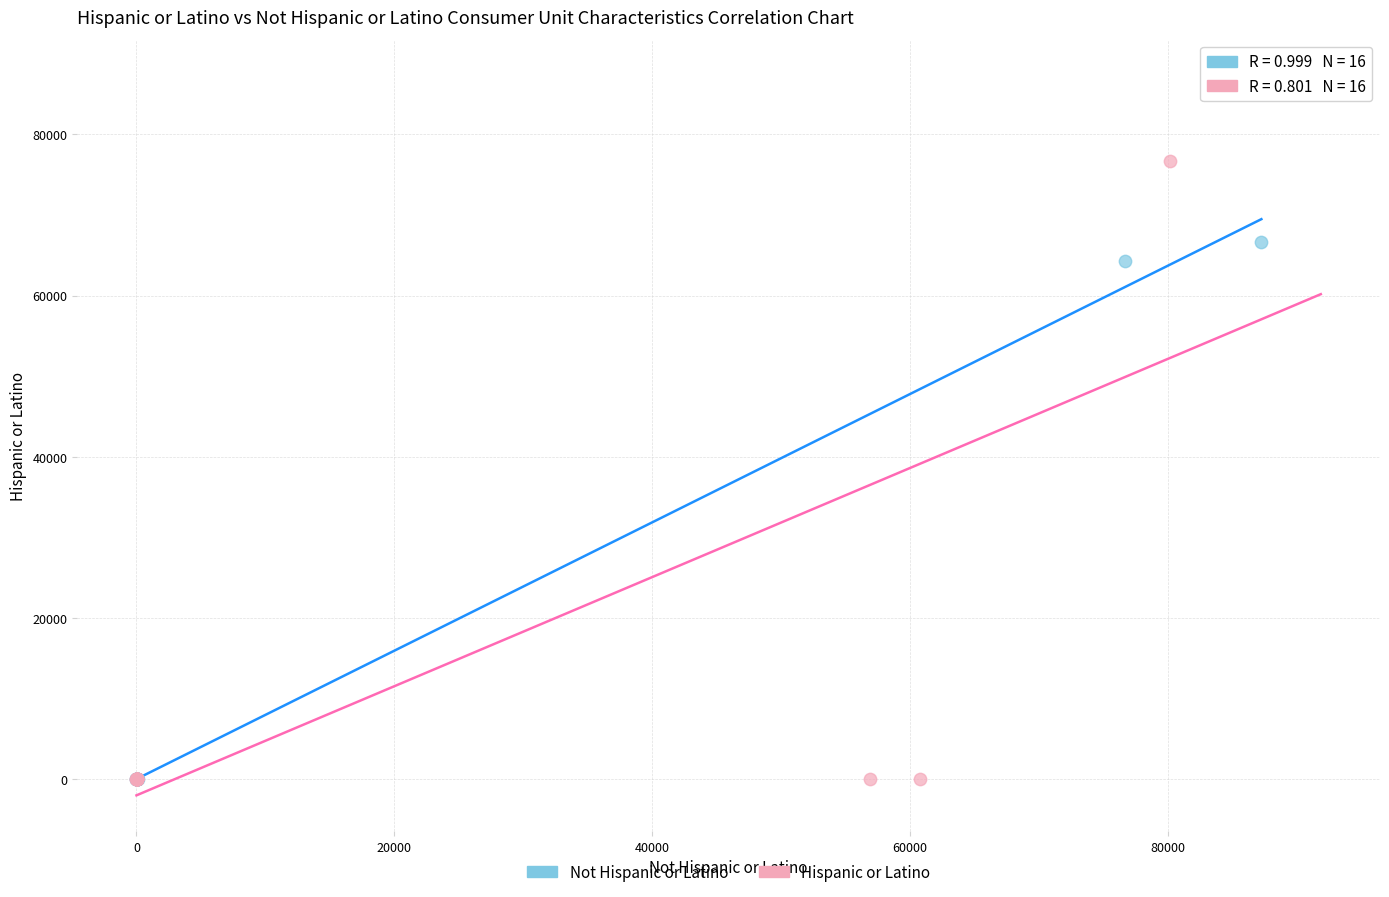

Which series reaches the maximum Y coordinate?

Hispanic or Latino